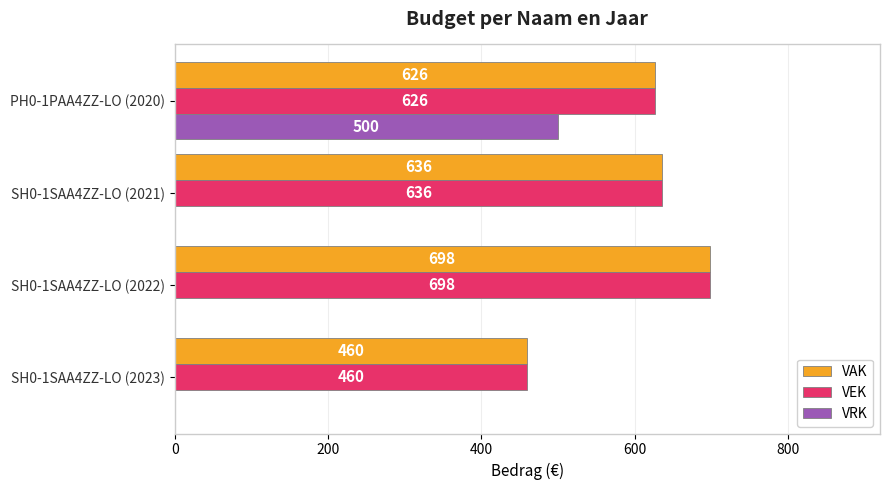

Is it true that VAK equals 352 at SH0-1SAA4ZZ-LO (2021)?

False